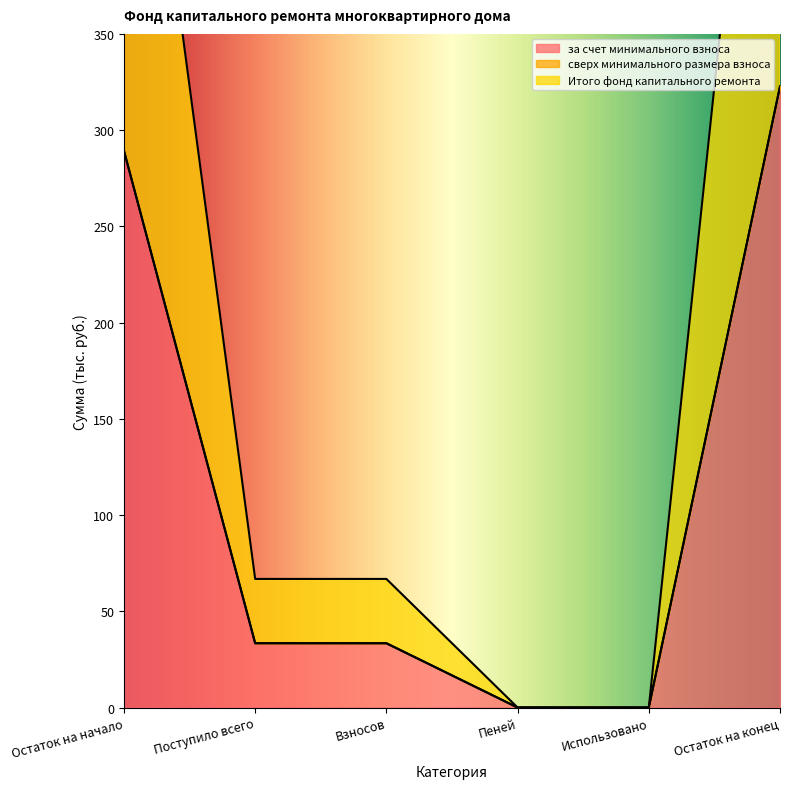

List the labels in order of Итого фонд капитального ремонта value, smallest first.

Пеней, Использовано, Поступило всего, Взносов, Остаток на начало, Остаток на конец